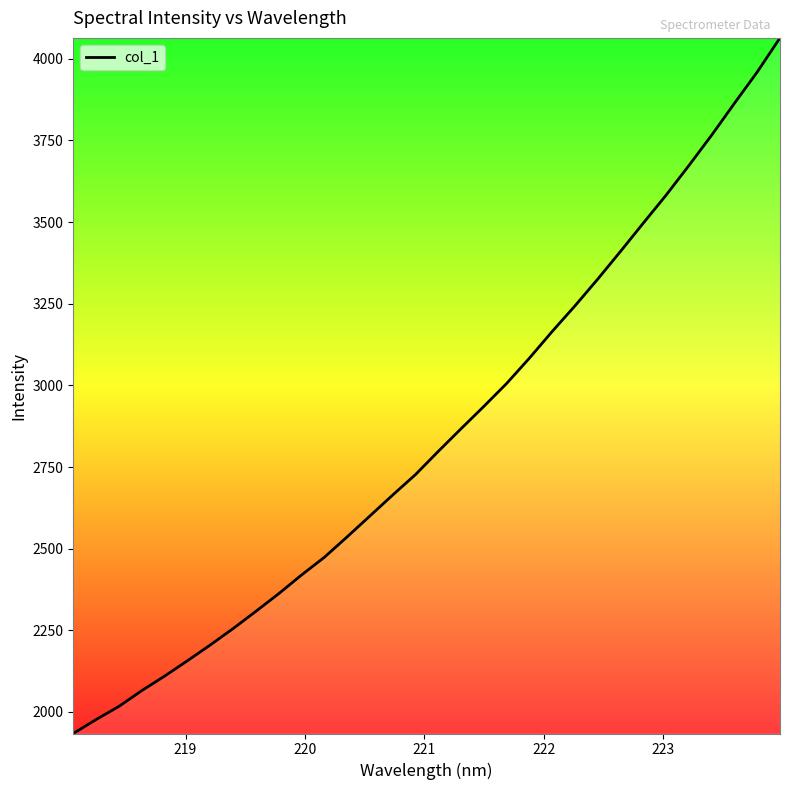

What is the greatest value displayed?

4064.2